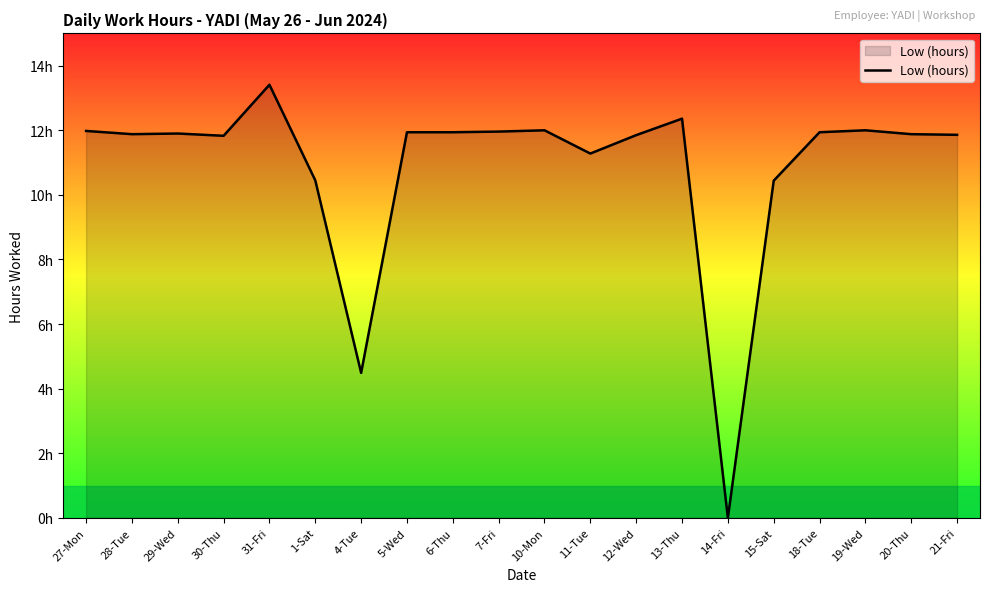

How many points are higher than both their immediate neighbors (excluding endpoints)?

5